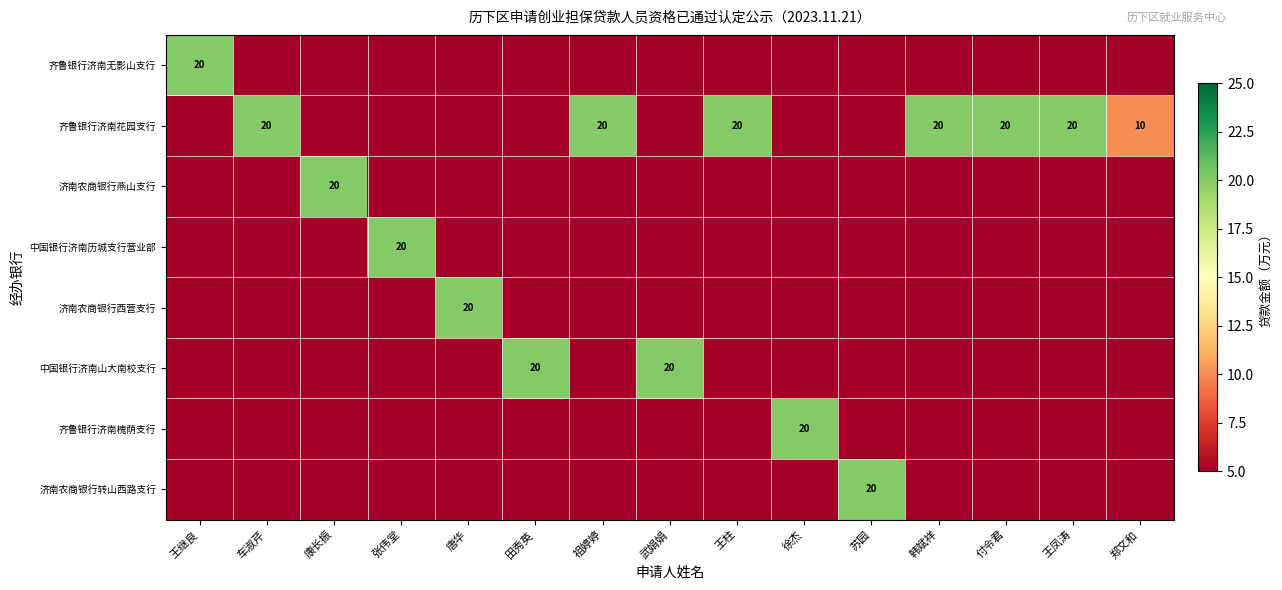

Between 康长振 and 郑文和, which is larger?

郑文和